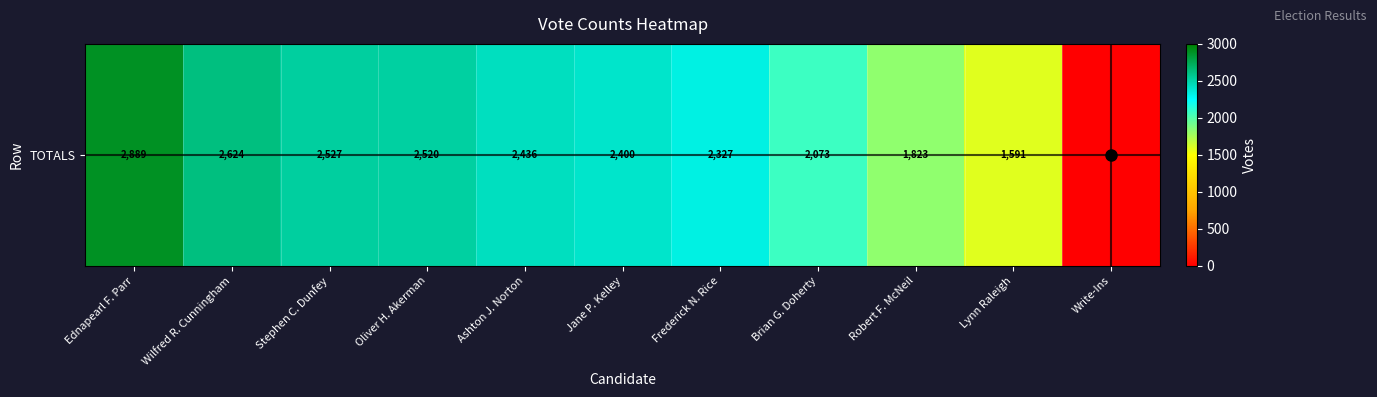

What is the sum of all values?

23210